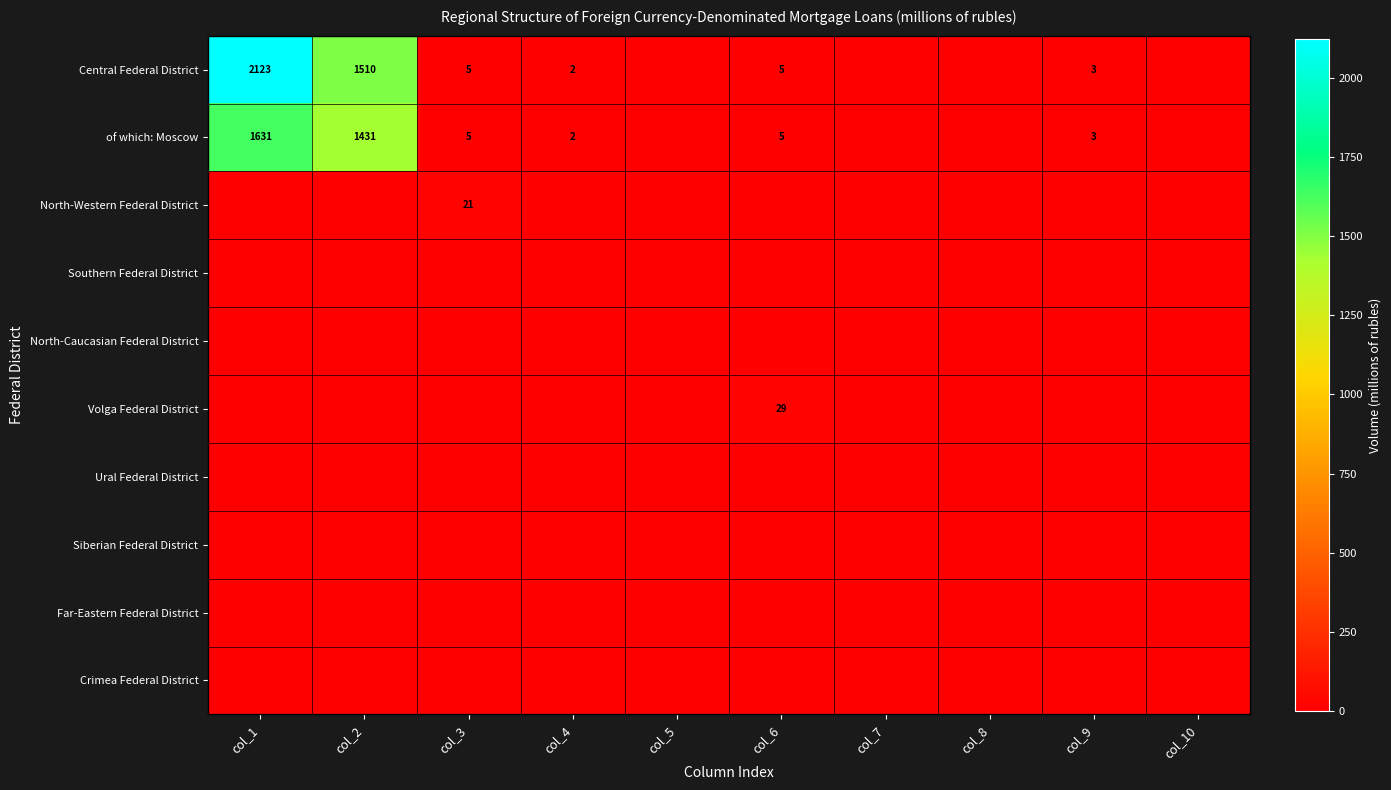

List the series in order of their peak value, highest first.

Central Federal District, of which: Moscow, Volga Federal District, North-Western Federal District, Southern Federal District, North-Caucasian Federal District, Ural Federal District, Siberian Federal District, Far-Eastern Federal District, Crimea Federal District